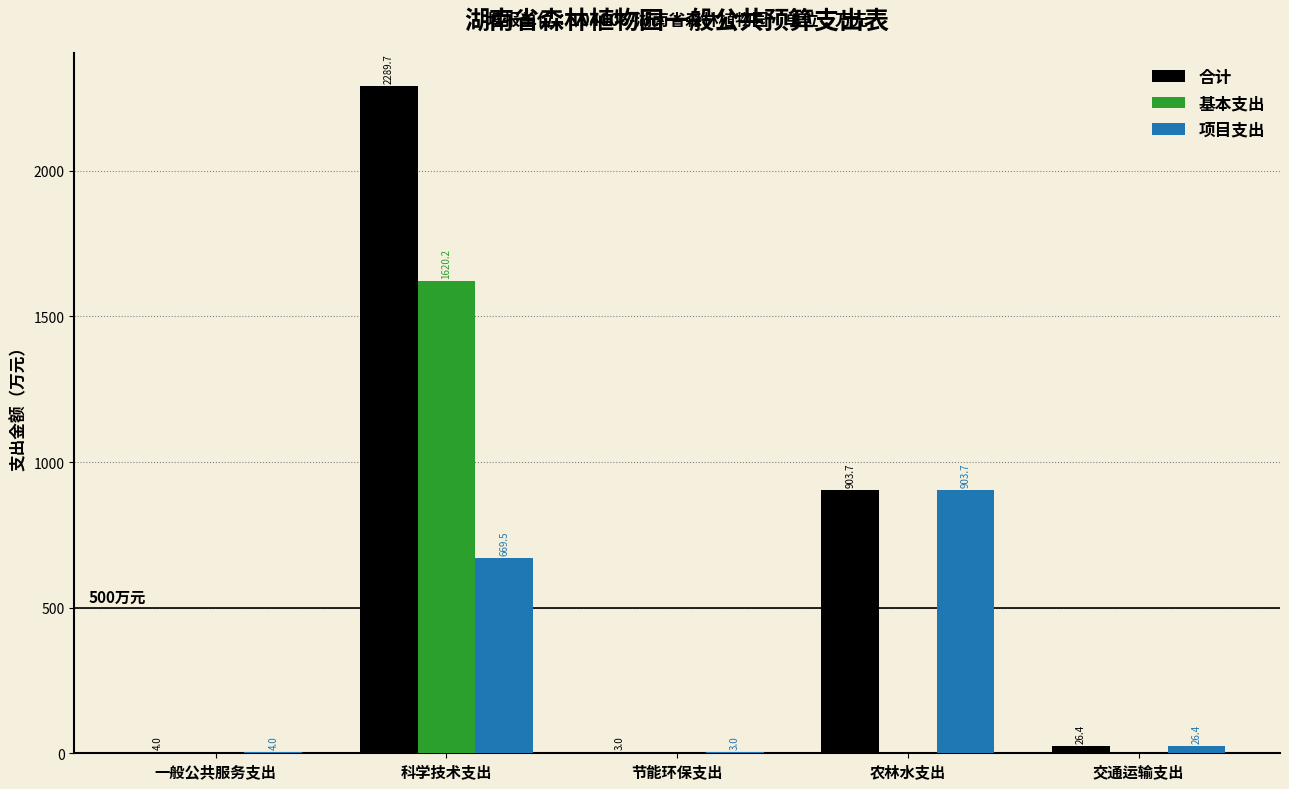

Reading left to right, list all the values displayed in this chart.

合计: 一般公共服务支出=4.0	科学技术支出=2289.7	节能环保支出=3.0	农林水支出=903.7	交通运输支出=26.4
基本支出: 一般公共服务支出=0.0	科学技术支出=1620.2	节能环保支出=0.0	农林水支出=0.0	交通运输支出=0.0
项目支出: 一般公共服务支出=4.0	科学技术支出=669.5	节能环保支出=3.0	农林水支出=903.7	交通运输支出=26.4